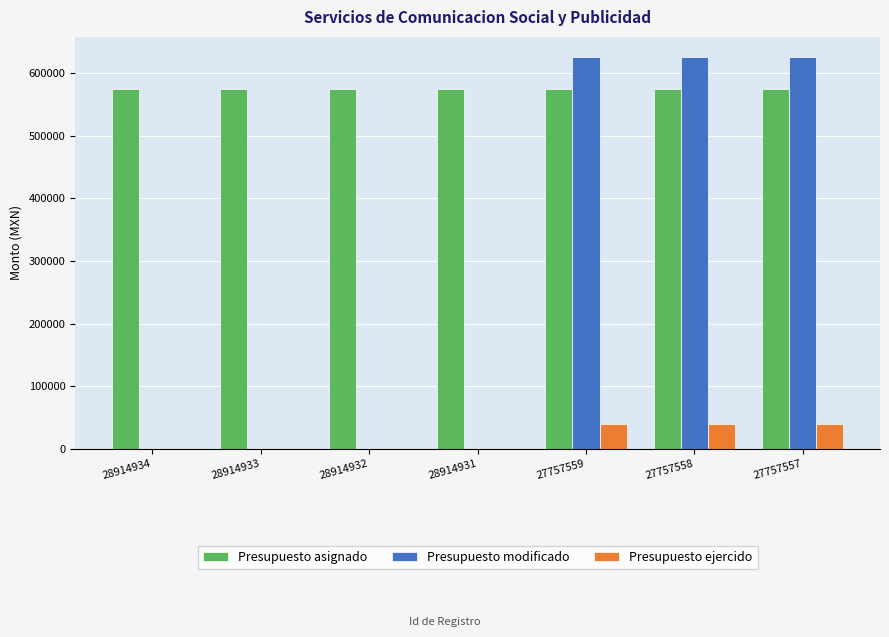

What is the greatest value displayed?

626484.1